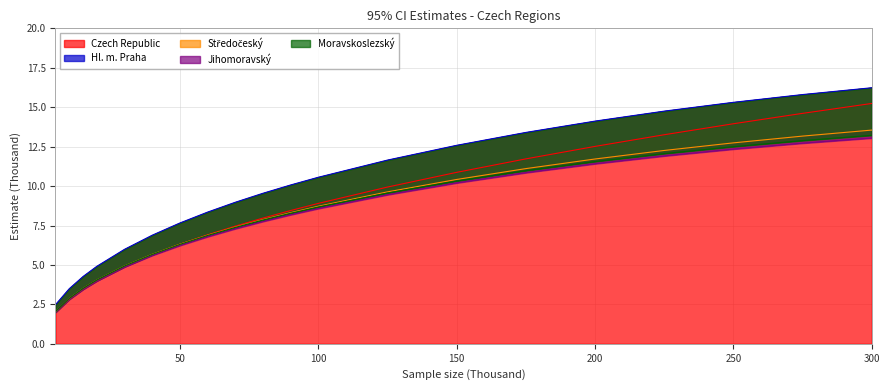

How many lines are shown in the chart?

5